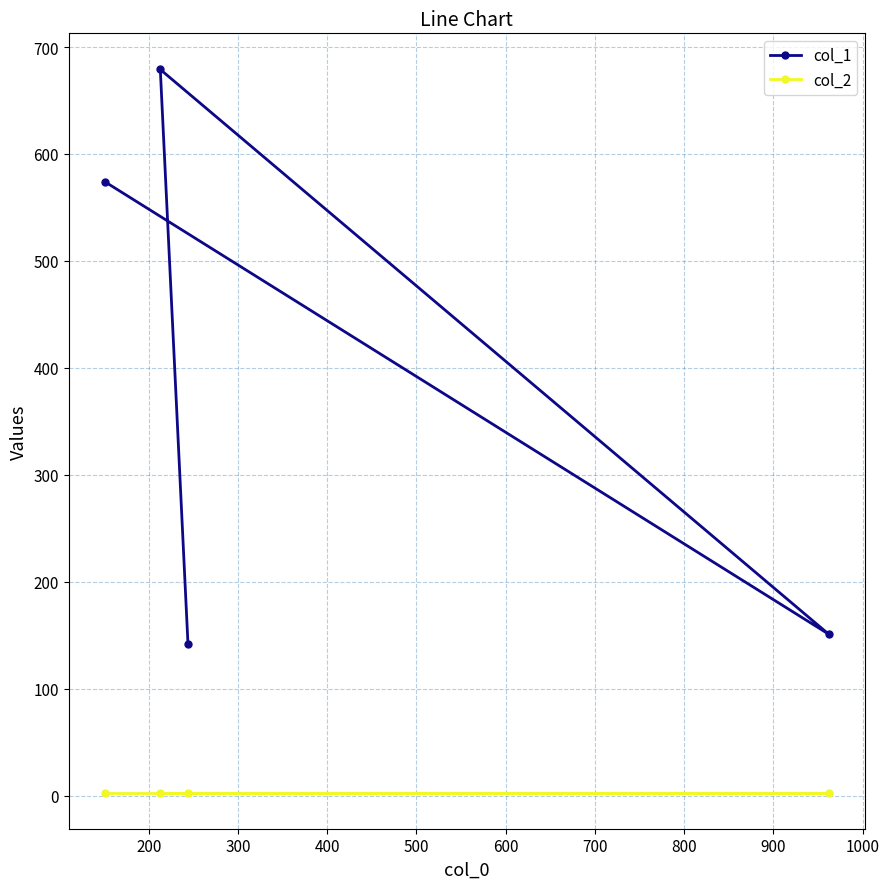

How many lines are shown in the chart?

2